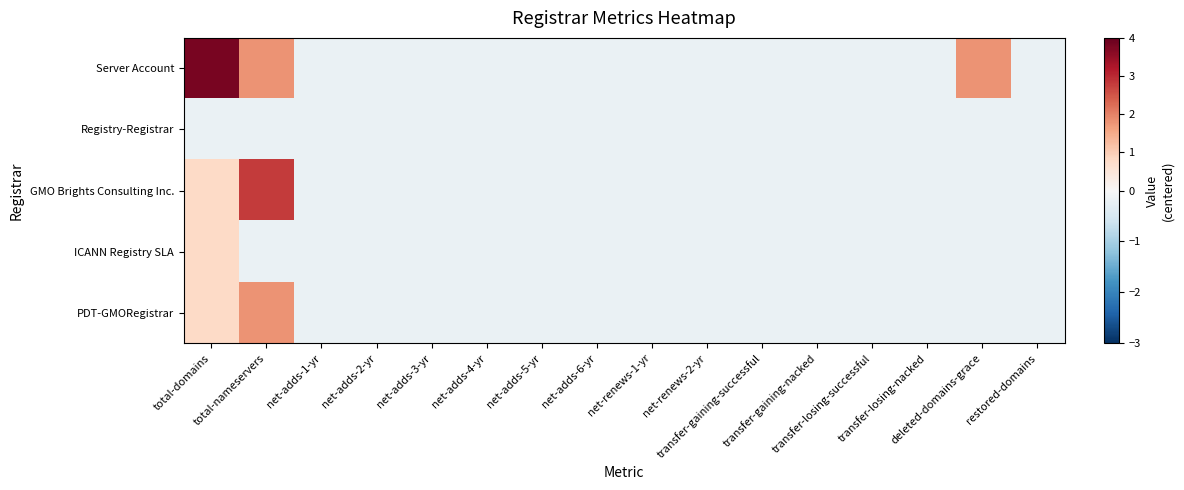

Rank the series by their maximum value, from lowest to highest.

Registry-Registrar, ICANN Registry SLA, PDT-GMORegistrar, GMO Brights Consulting Inc., Server Account